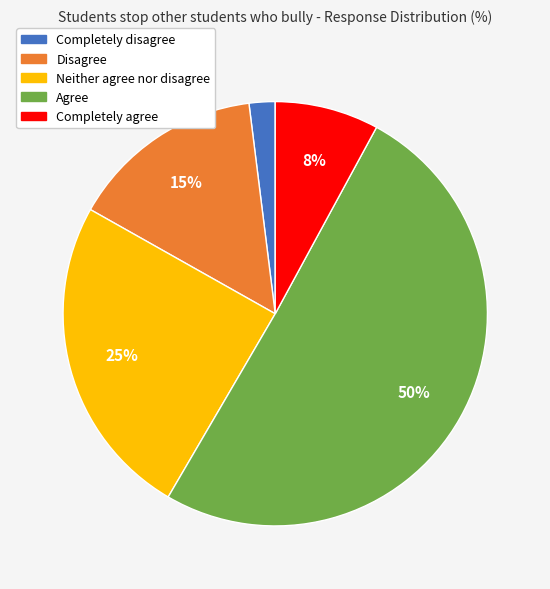

Which category accounts for the majority?

Agree